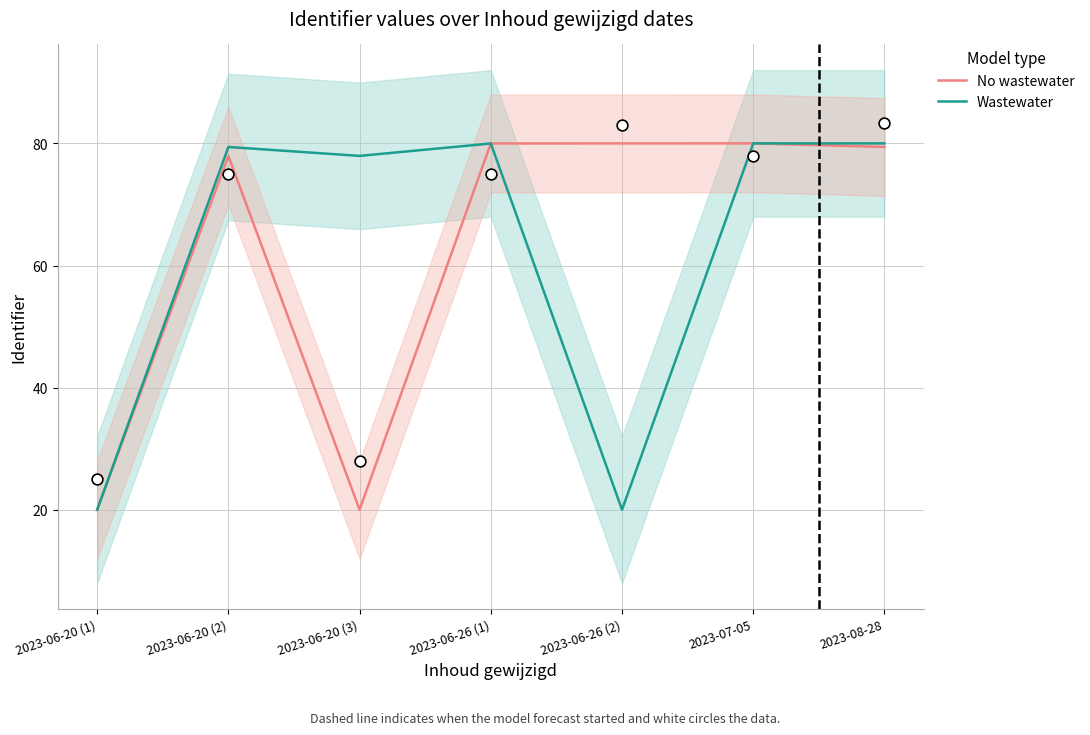

Which series has the largest total across all categories?

No wastewater